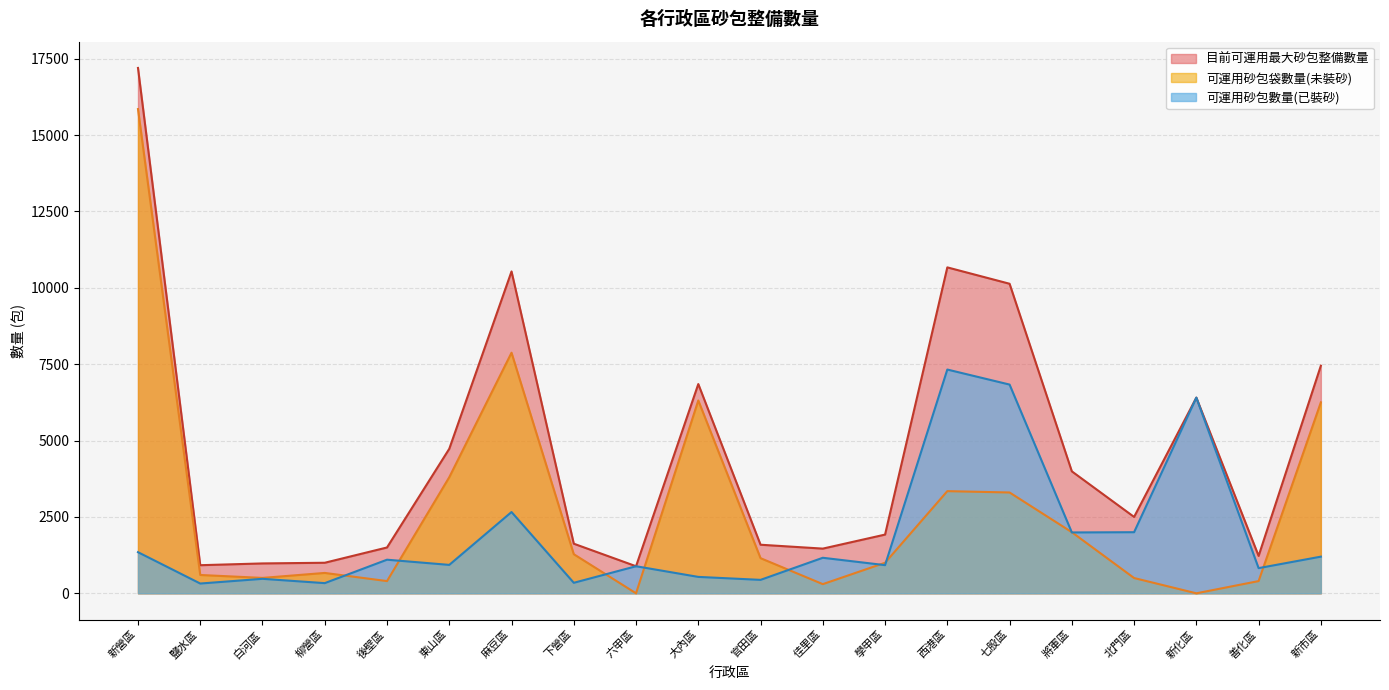

True or false: 可運用砂包袋數量(未裝砂) and 目前可運用最大砂包整備數量 intersect in this chart.

False